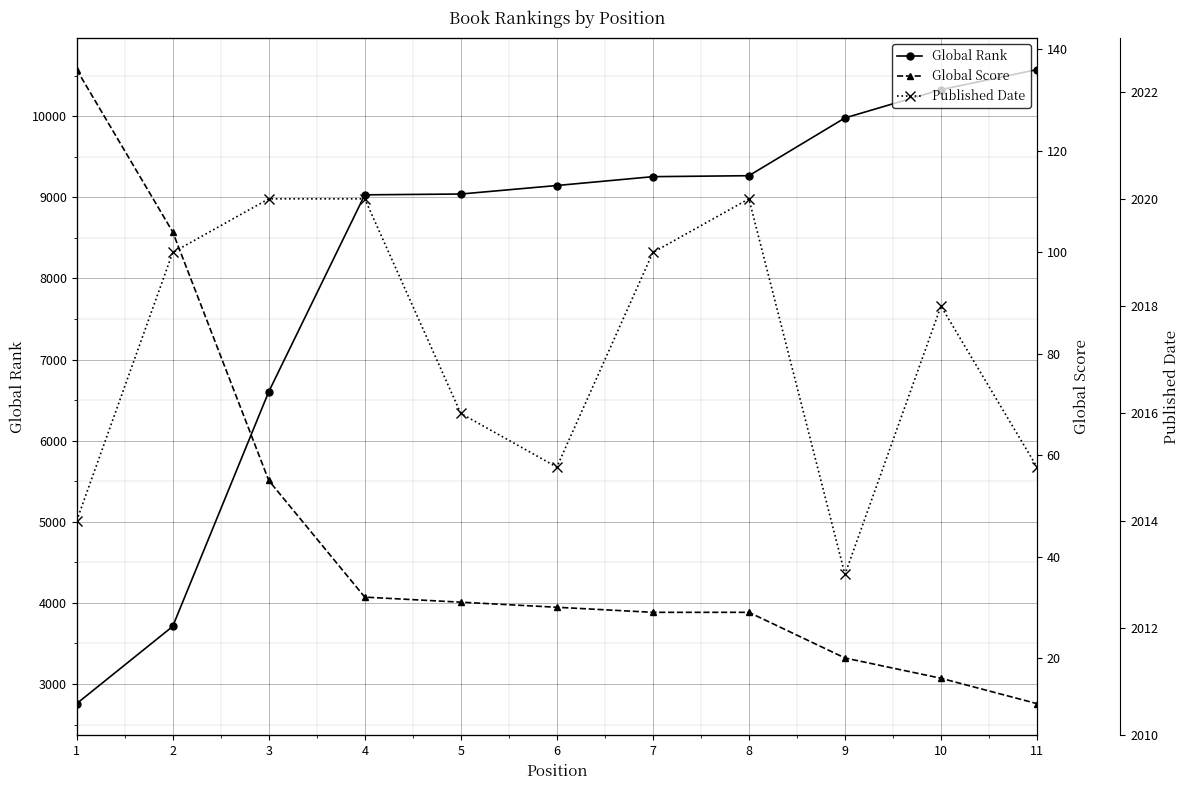

Reading left to right, list all the values displayed in this chart.

Global Rank: 1=2758	2=3710	3=6603	4=9031	5=9041	6=9146	7=9255	8=9267	9=9979	10=10328	11=10575
Global Score: 1=136	2=104	3=55	4=32	5=31	6=30	7=29	8=29	9=20	10=16	11=11
Published Date: 1=2014	2=2019	3=2020	4=2020	5=2016	6=2015	7=2019	8=2020	9=2013	10=2018	11=2015